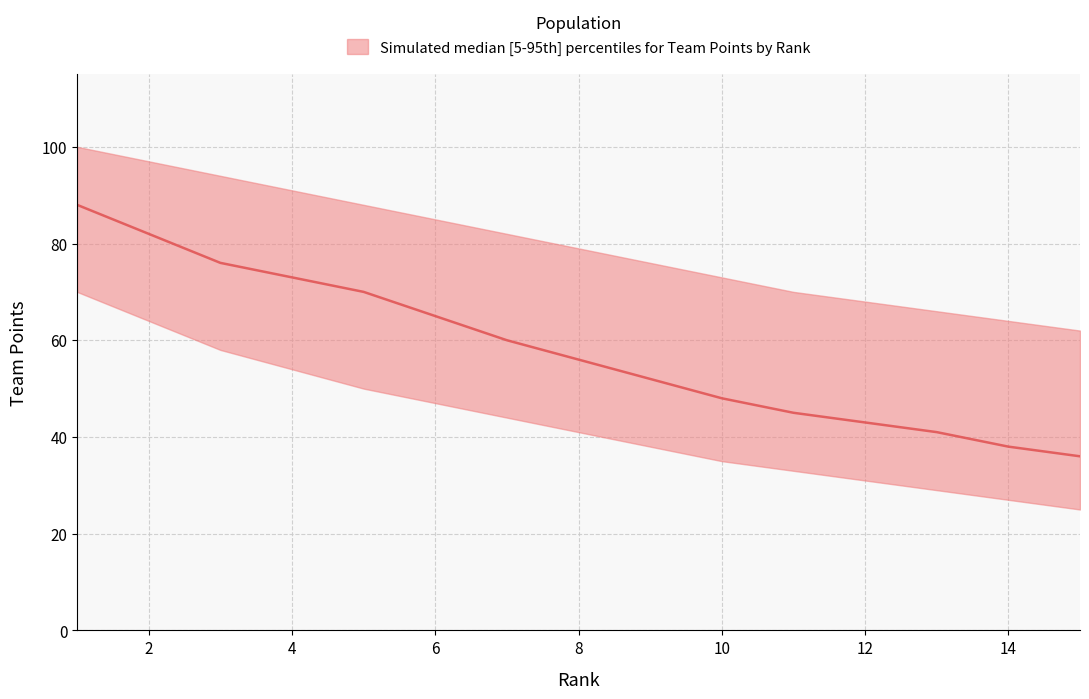

What is the difference between the second highest and minimum values in the lower series?

39